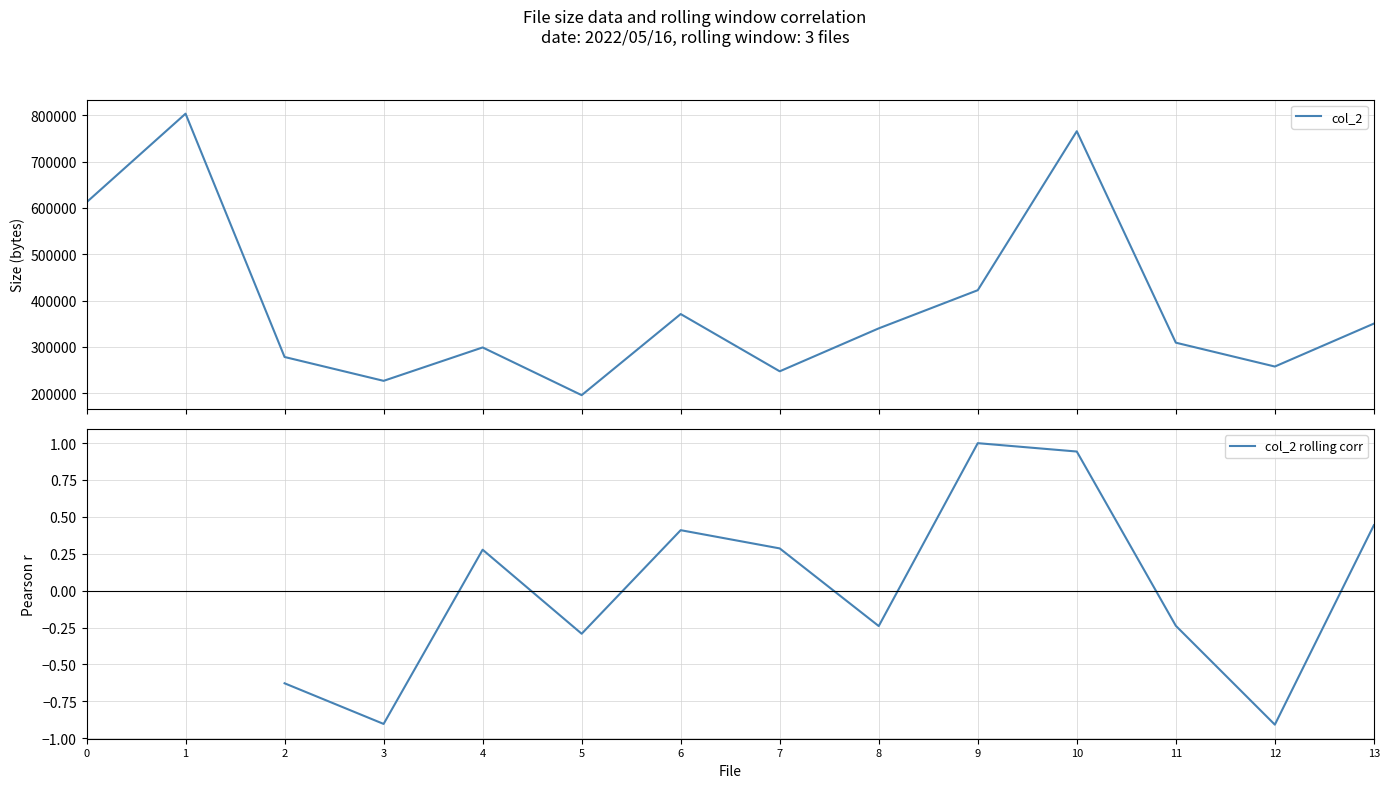

List the labels in order of col_2 value, largest first.

1, 10, 0, 9, 6, 13, 8, 11, 4, 2, 12, 7, 3, 5